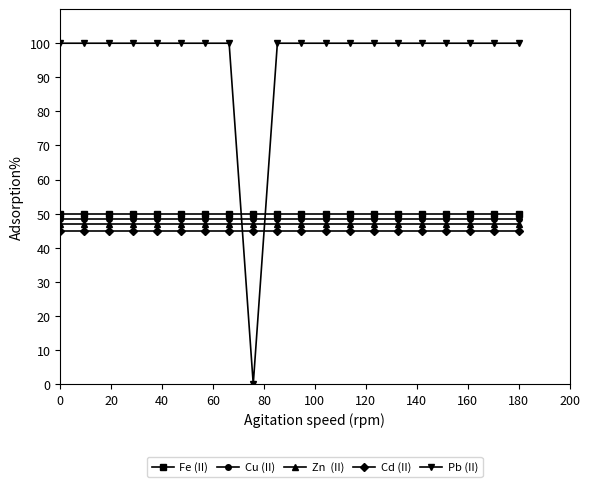

What is the maximum value shown in the chart?

100.0